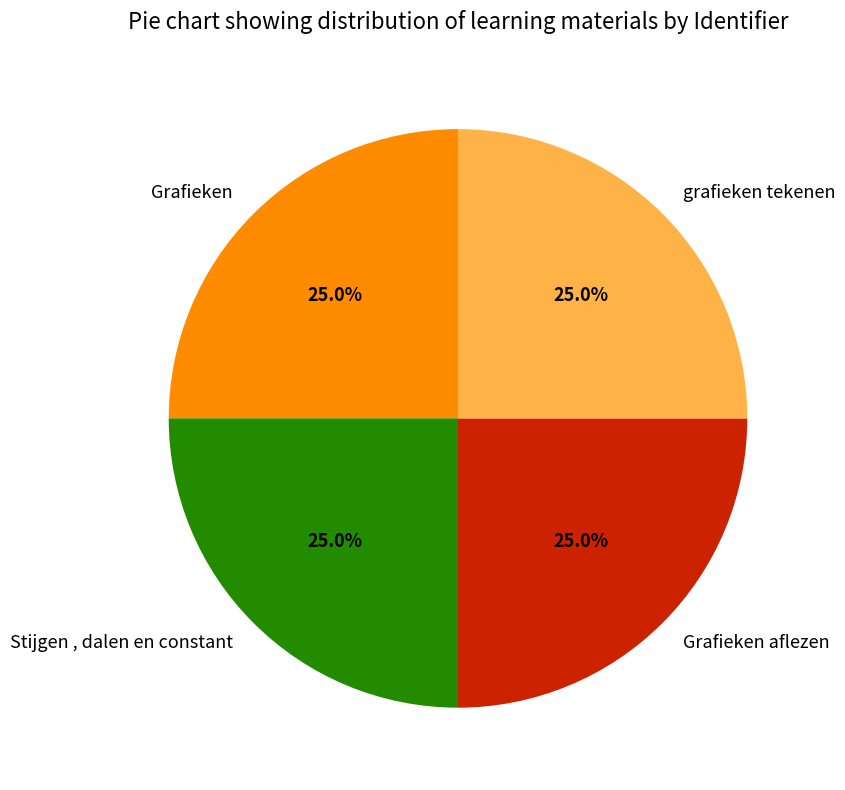

What portion of the pie excludes Stijgen , dalen en constant?

75.0%